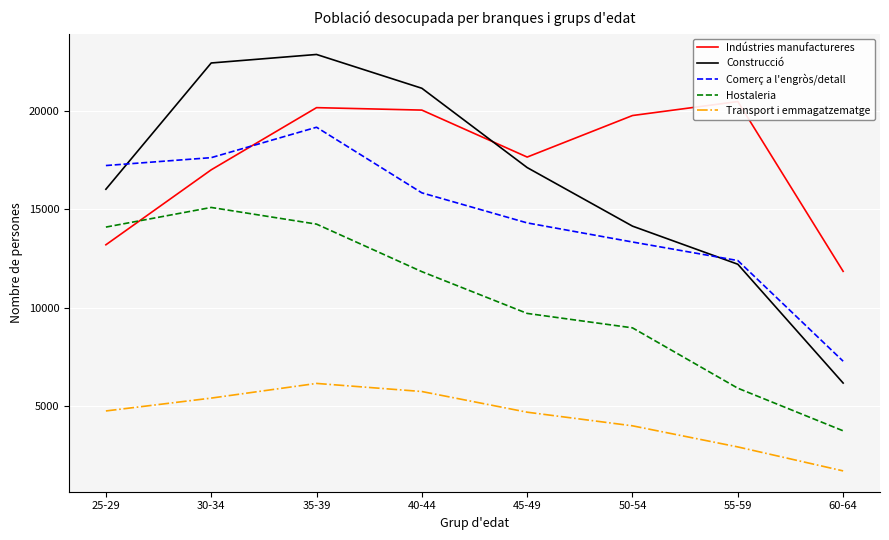

What is the label of the 3rd point from the left?

35-39